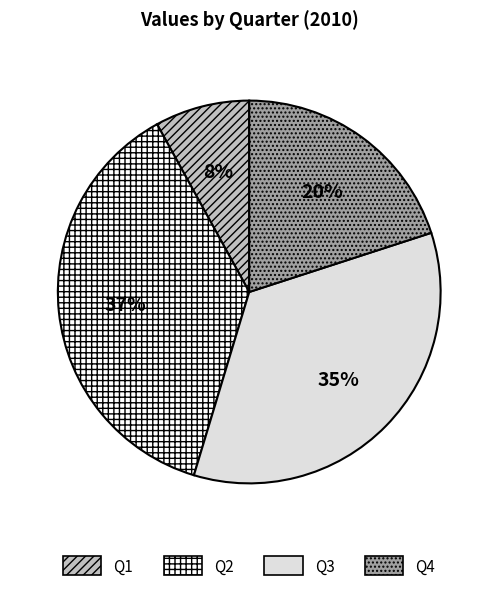

Which slice is the largest?

Q2